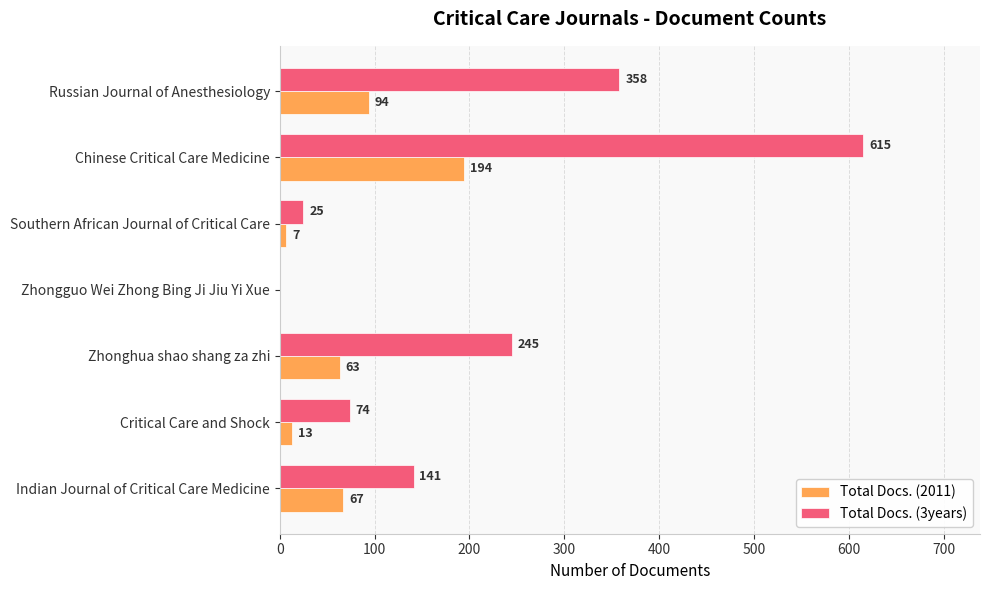

How many data points does each series have?

7